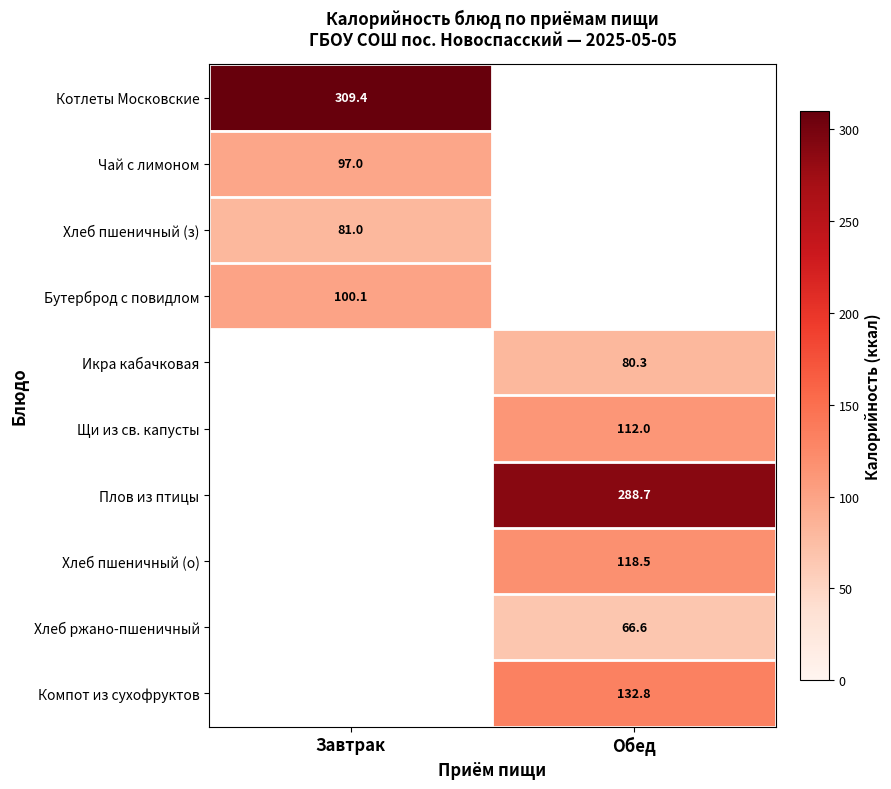

How many values in the Хлеб пшеничный (о) series exceed 118?

1